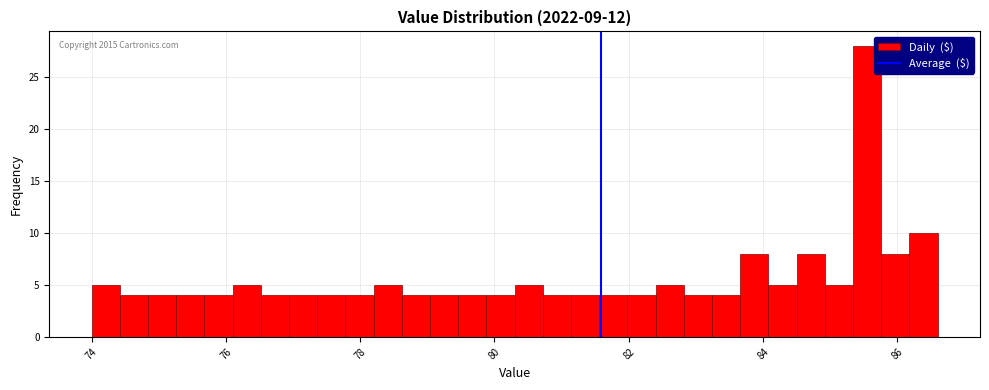

Around what value on the x-axis is the tallest bar? Give the approximate position of its centre, as read against the axis.

85.6